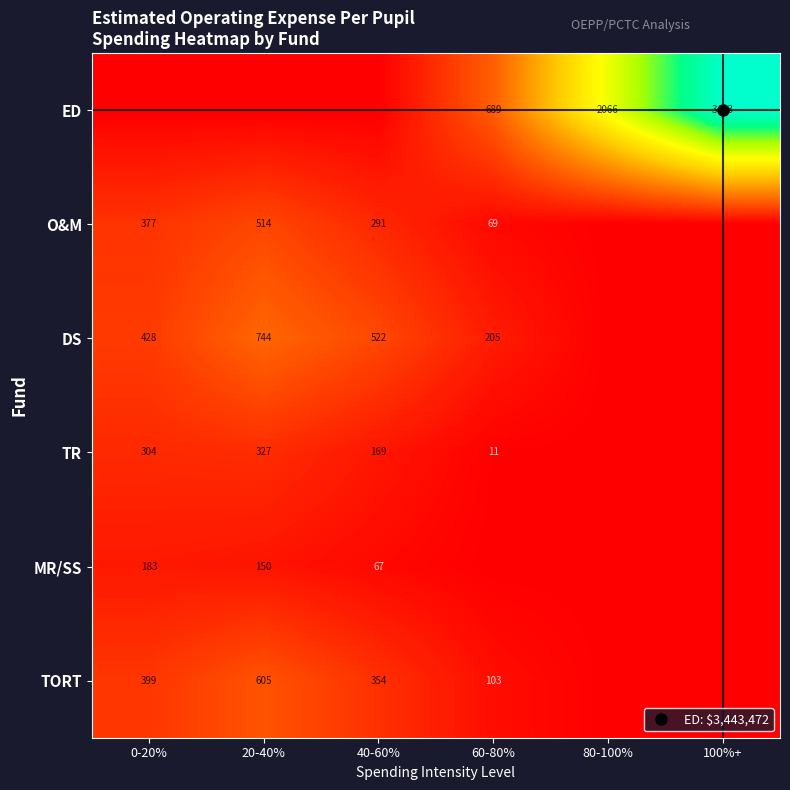

True or false: TR has a value of 168.9 at 40-60%.

True